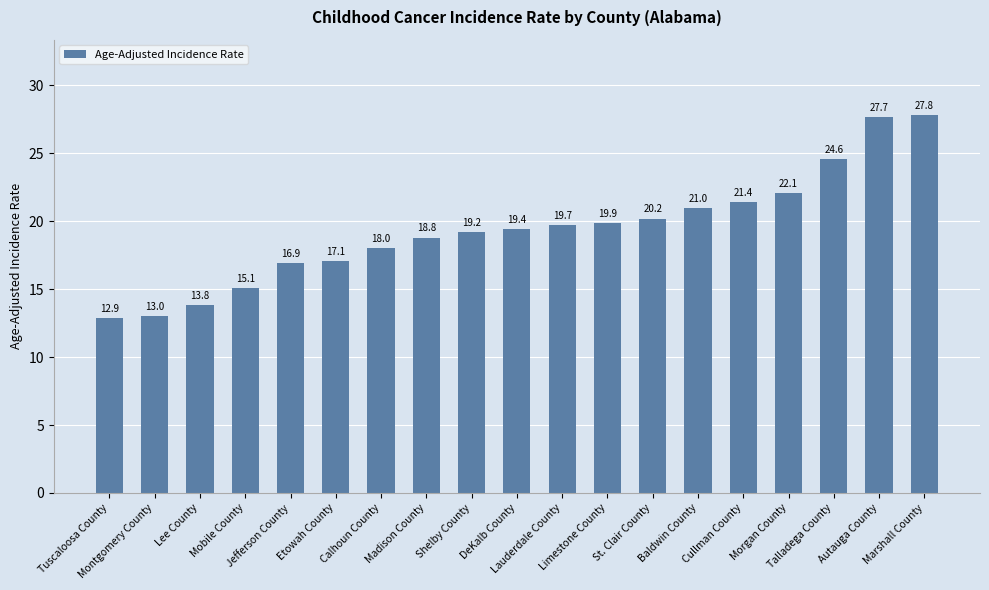

What is the sum of the values at Morgan County and Cullman County?

43.5